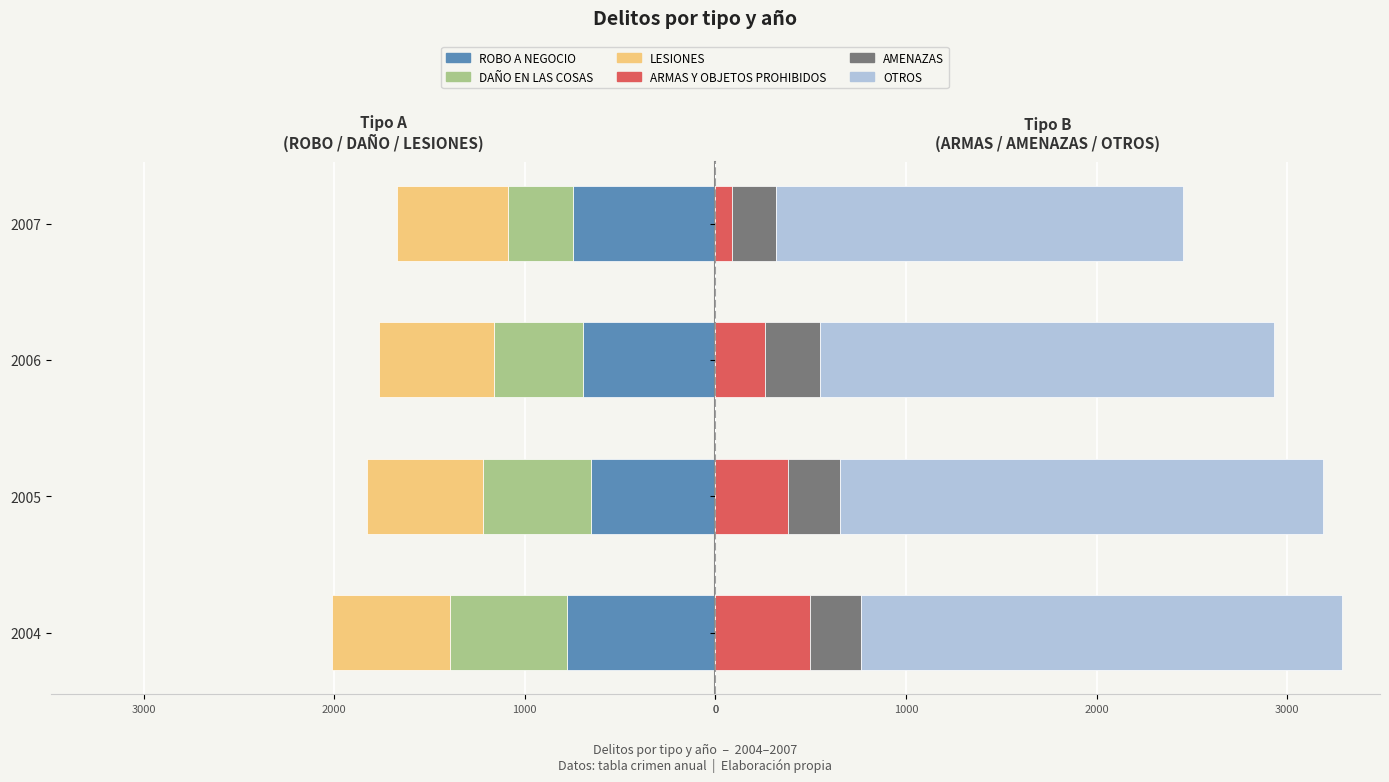

Reading left to right, list all the values displayed in this chart.

ROBO A NEGOCIO: -777	-654	-696	-747
DAÑO EN LAS COSAS: -617	-566	-463	-343
LESIONES: -619	-606	-606	-581
ARMAS Y OBJETOS PROHIBIDOS: 497	380	260	88
AMENAZAS: 269	273	289	230
OTROS: 2521	2535	2382	2135